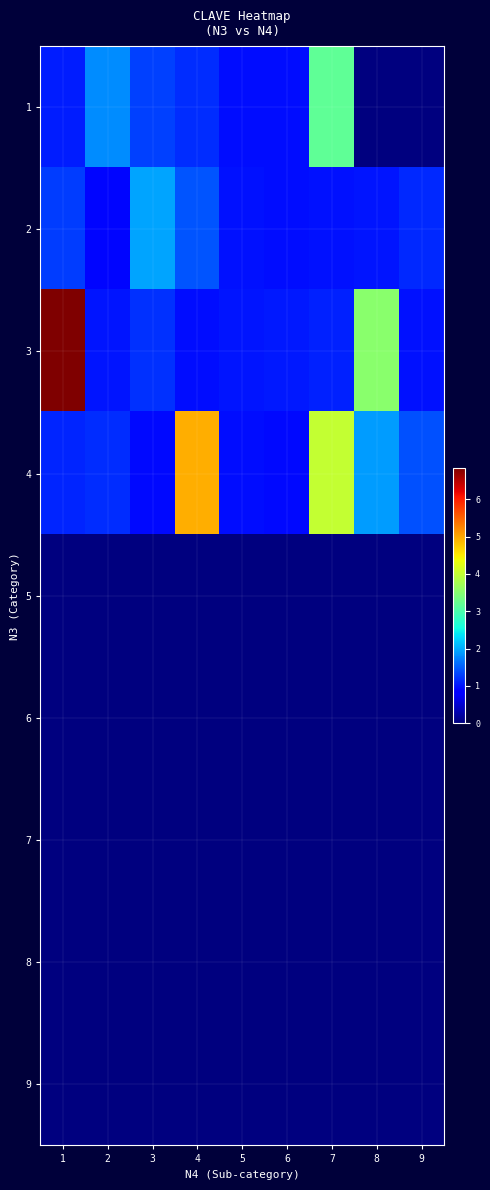

Reading left to right, extract all data points from this chart.

1: 1=1.0	2=1.8	3=1.3	4=1.2	5=1.0	6=1.0	7=3.2	8=0.0	9=0.0
2: 1=1.3	2=0.9	3=2.0	4=1.4	5=1.0	6=1.0	7=1.0	8=1.0	9=1.1
3: 1=6.8	2=1.0	3=1.2	4=0.9	5=1.0	6=1.0	7=1.1	8=3.5	9=1.0
4: 1=1.1	2=1.2	3=0.9	4=4.9	5=1.0	6=0.9	7=4.0	8=1.9	9=1.4
5: 1=0.0	2=0.0	3=0.0	4=0.0	5=0.0	6=0.0	7=0.0	8=0.0	9=0.0
6: 1=0.0	2=0.0	3=0.0	4=0.0	5=0.0	6=0.0	7=0.0	8=0.0	9=0.0
7: 1=0.0	2=0.0	3=0.0	4=0.0	5=0.0	6=0.0	7=0.0	8=0.0	9=0.0
8: 1=0.0	2=0.0	3=0.0	4=0.0	5=0.0	6=0.0	7=0.0	8=0.0	9=0.0
9: 1=0.0	2=0.0	3=0.0	4=0.0	5=0.0	6=0.0	7=0.0	8=0.0	9=0.0